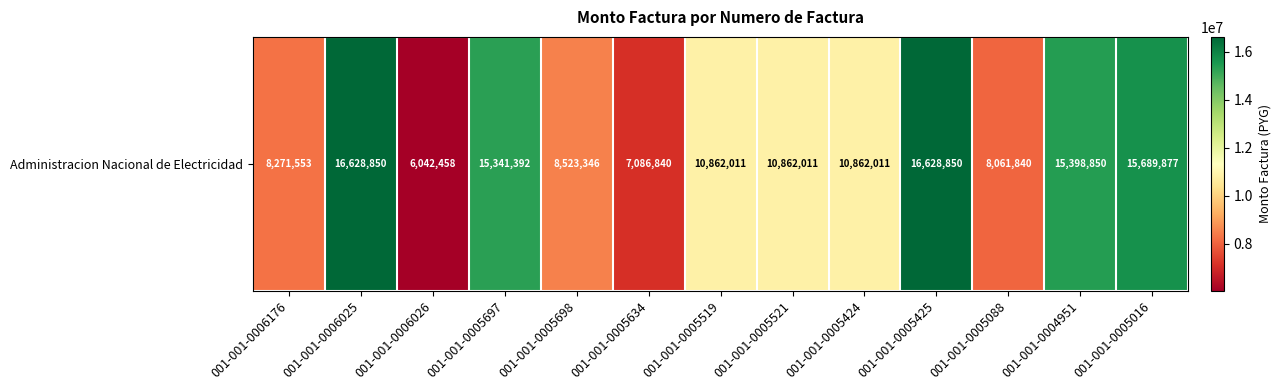

What is the sum of all values?

150259889